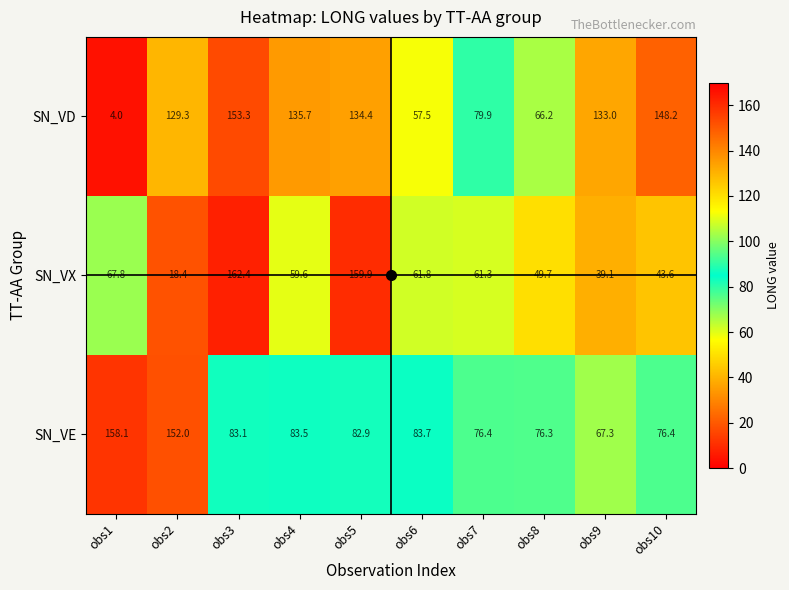

The SN_VE series shows 136.4 at obs7. True or false?

False